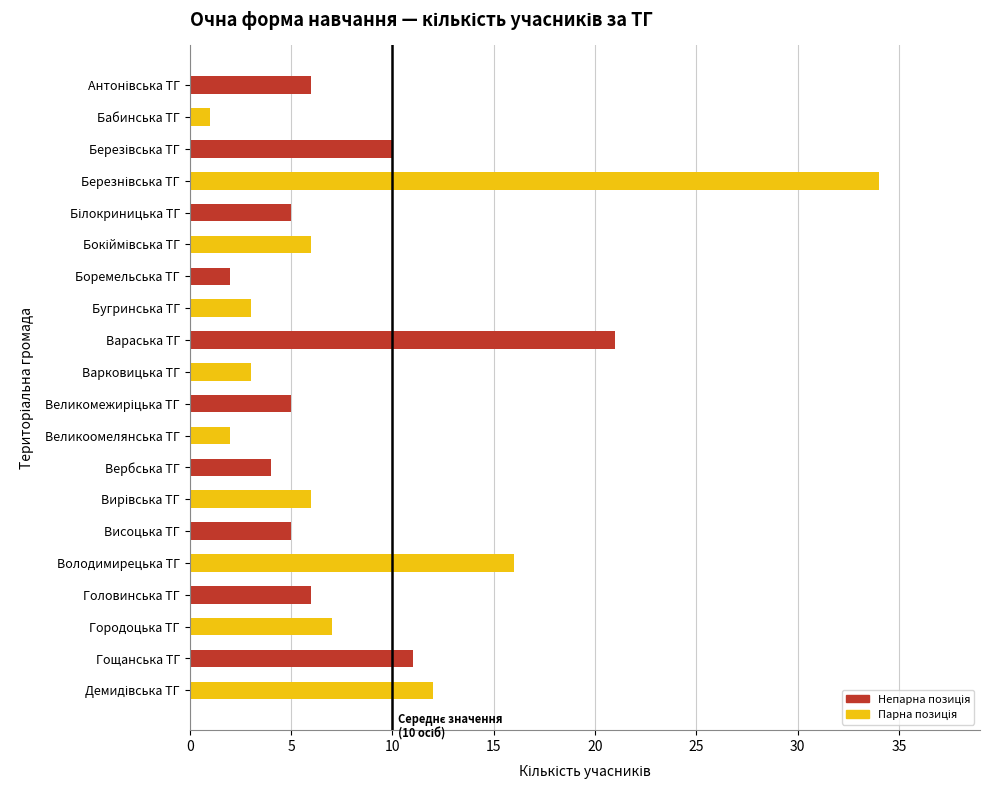

Does the chart contain stacked bars?

No